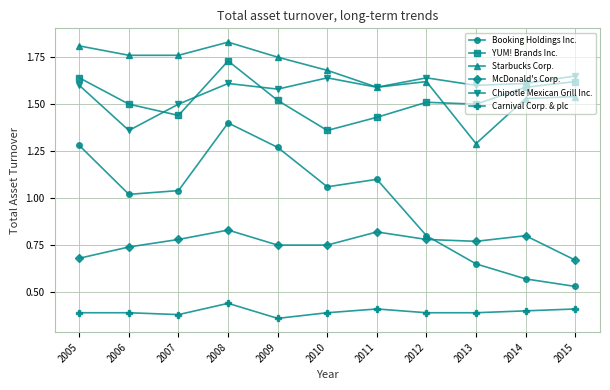

Is the value of YUM! Brands Inc. at 2015 greater than the value of Starbucks Corp. at 2014?

Yes